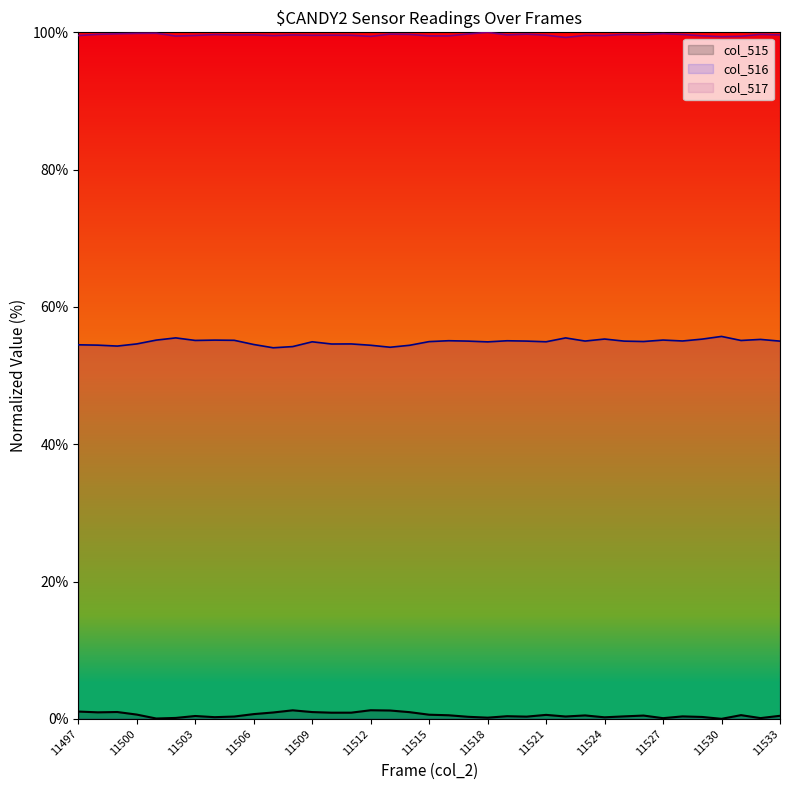

Where is the first local maximum for col_516?

11502